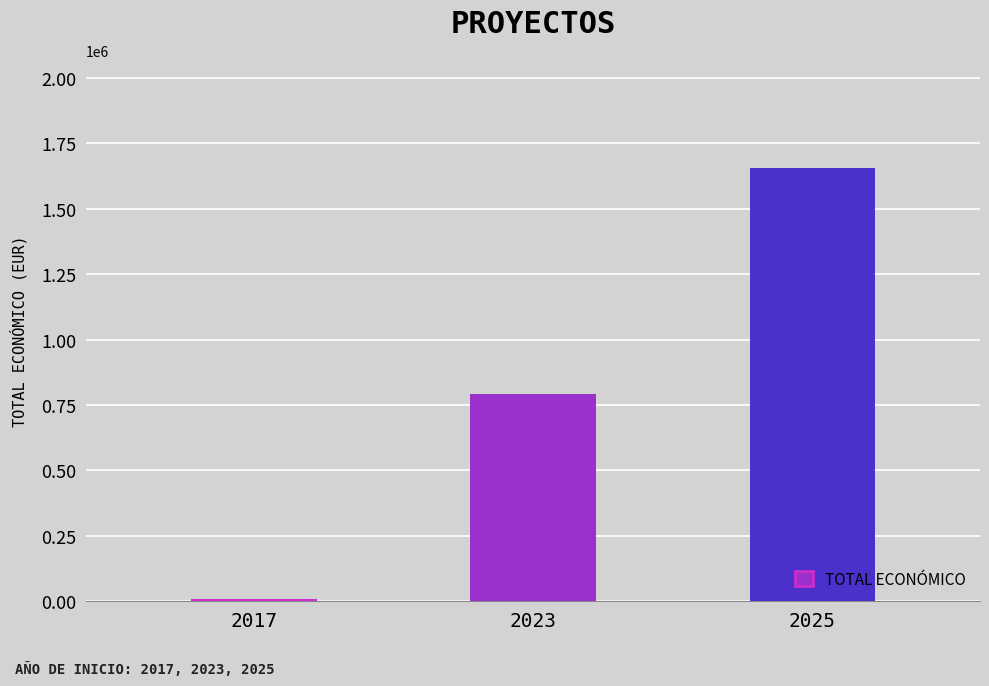

List the labels in order of value, smallest first.

2017, 2023, 2025